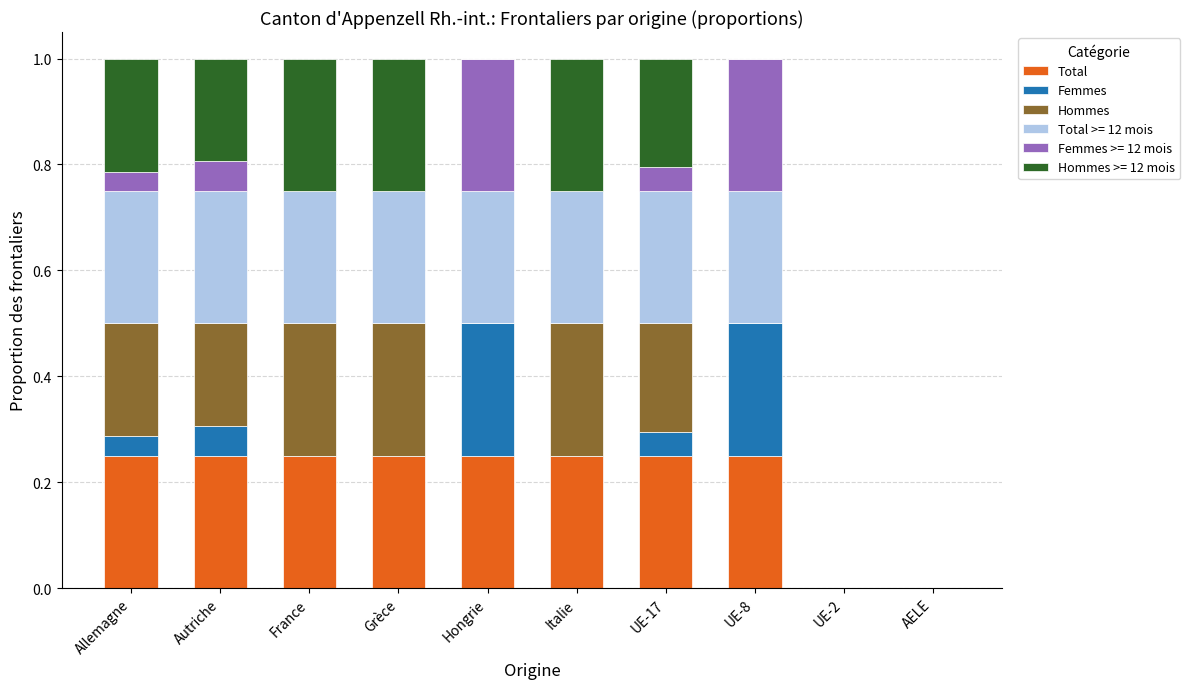

What is the total value across all series at France?

1.0